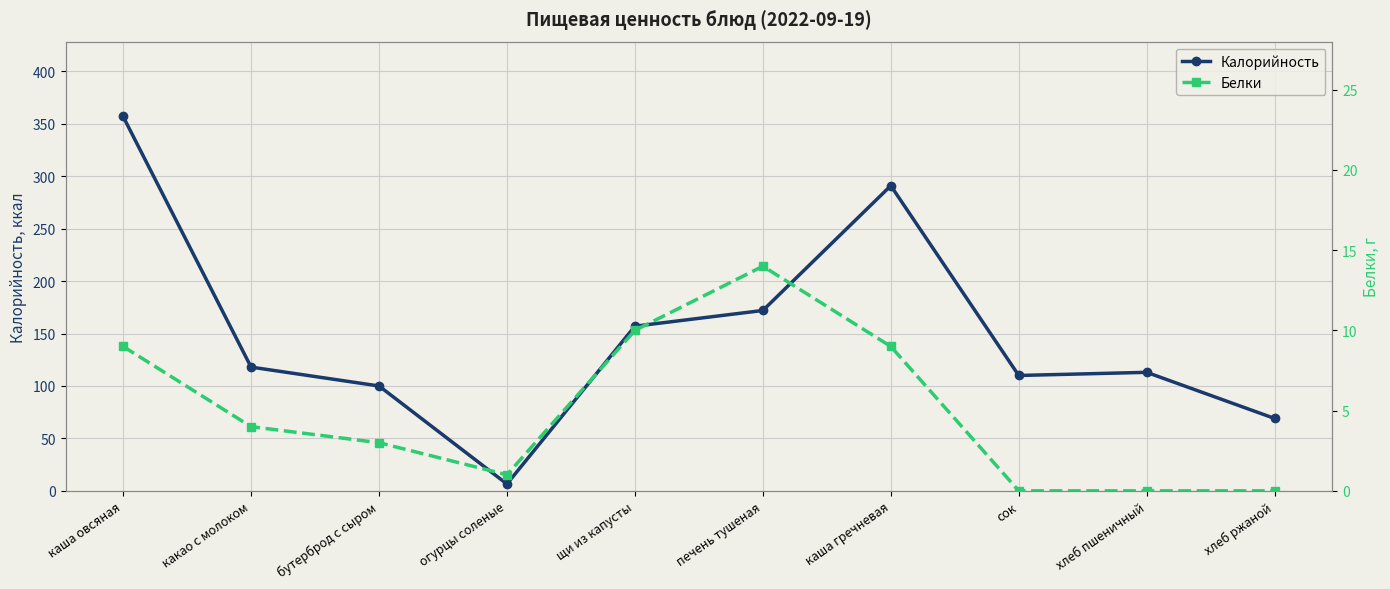

True or false: Калорийность and Белки cross at least once.

False